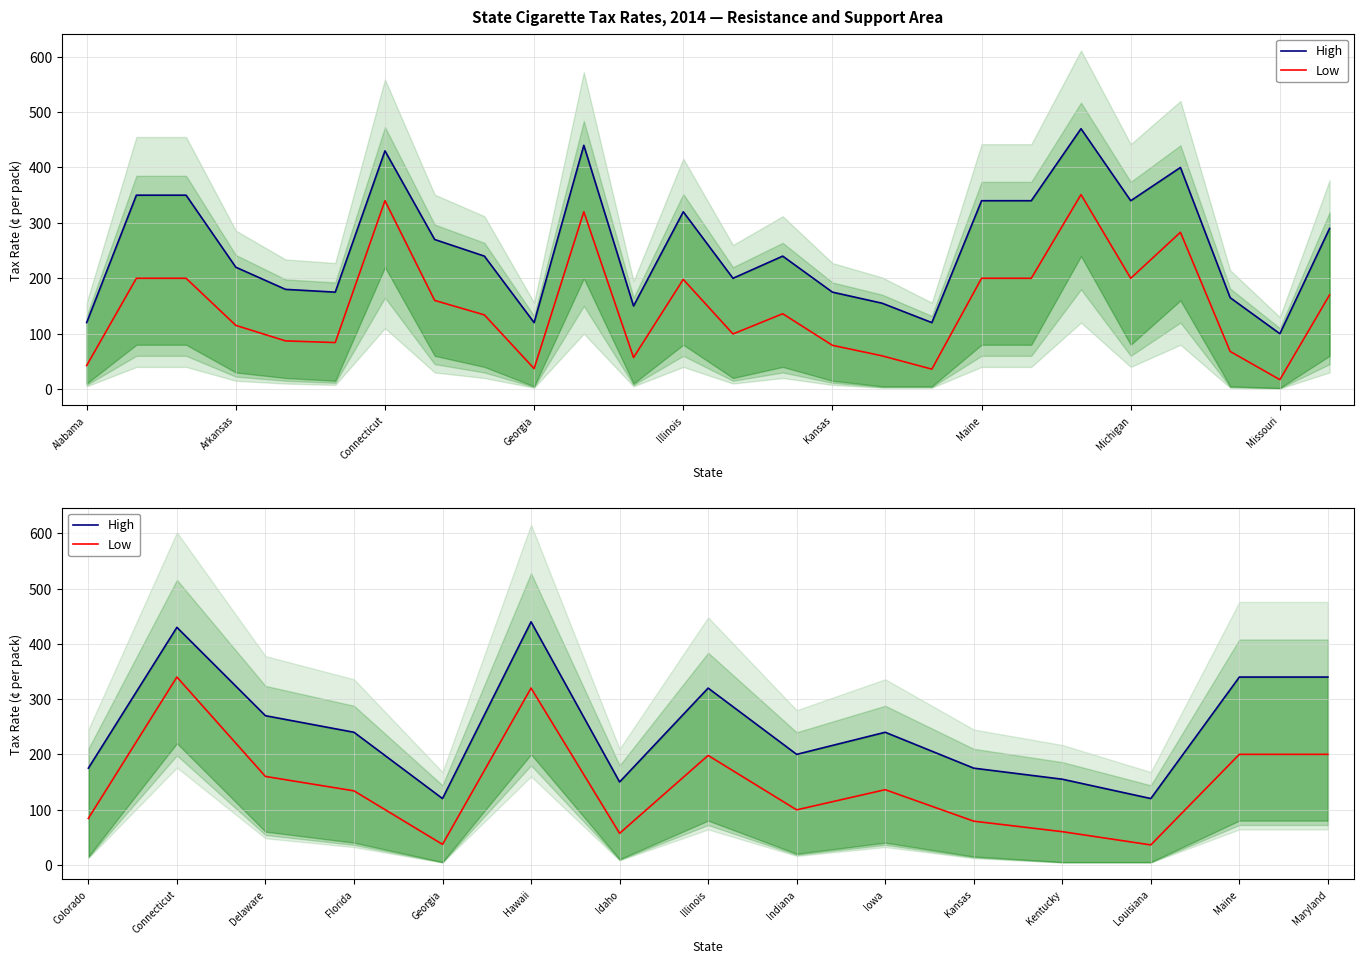

Is the value of High at Iowa greater than the value of Low at Kentucky?

Yes